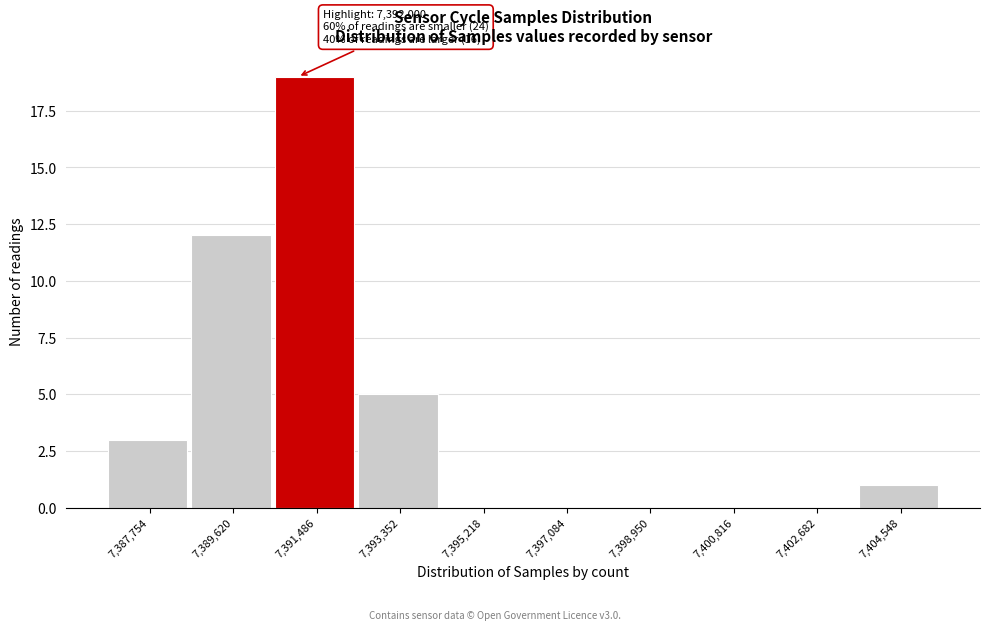

Reading left to right, list all the values displayed in this chart.

7,387,754=3	7,389,620=12	7,391,486=19	7,393,352=5	7,395,218=0	7,397,084=0	7,398,950=0	7,400,816=0	7,402,682=0	7,404,548=1